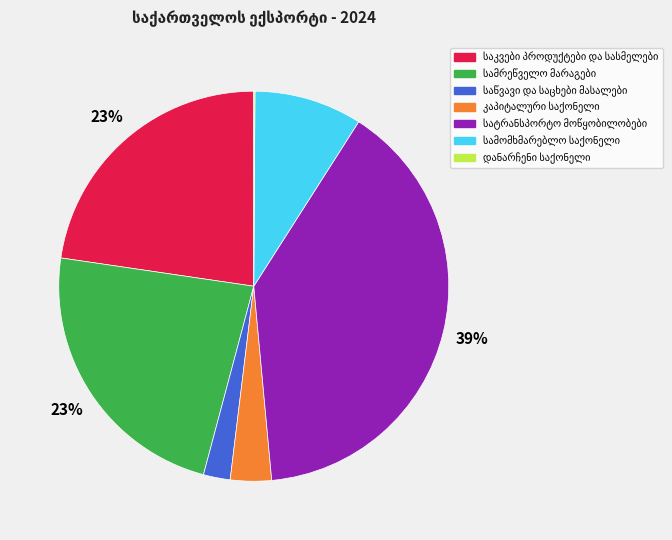

To the nearest percent, what is the average slice percentage?

14%